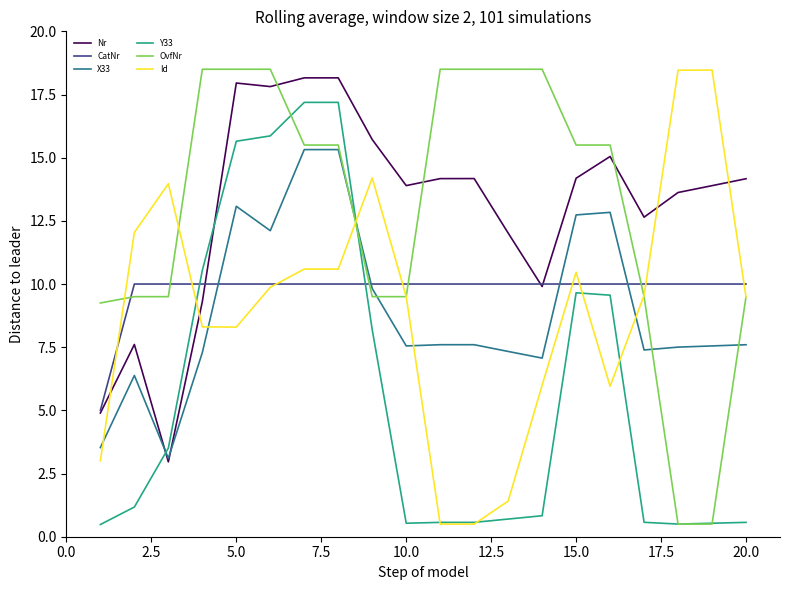

What is the average value of the Nr series?

13.0